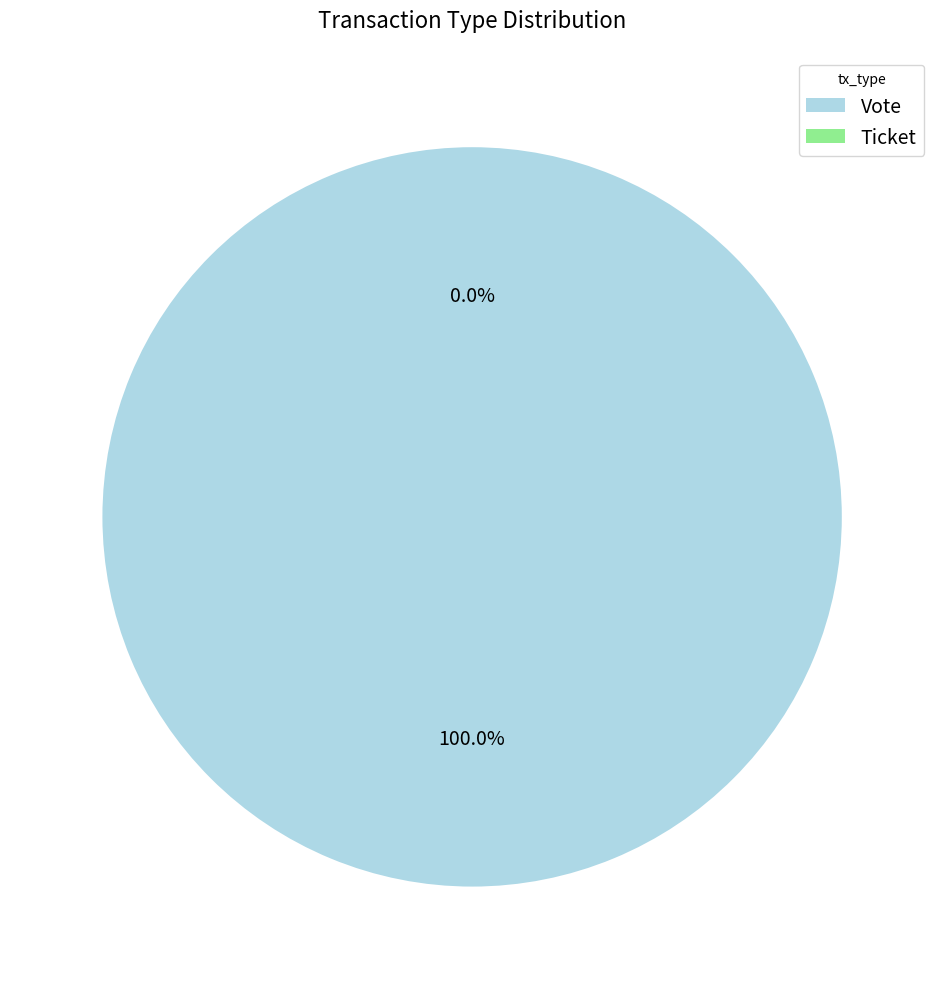

Is it true that Ticket is 0% of the pie?

True